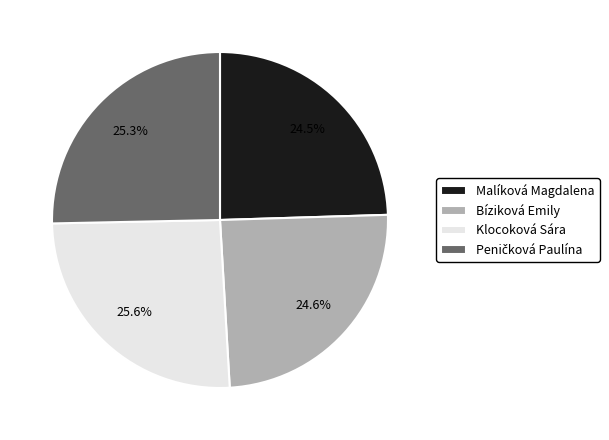

Does any single category account for the majority?

No